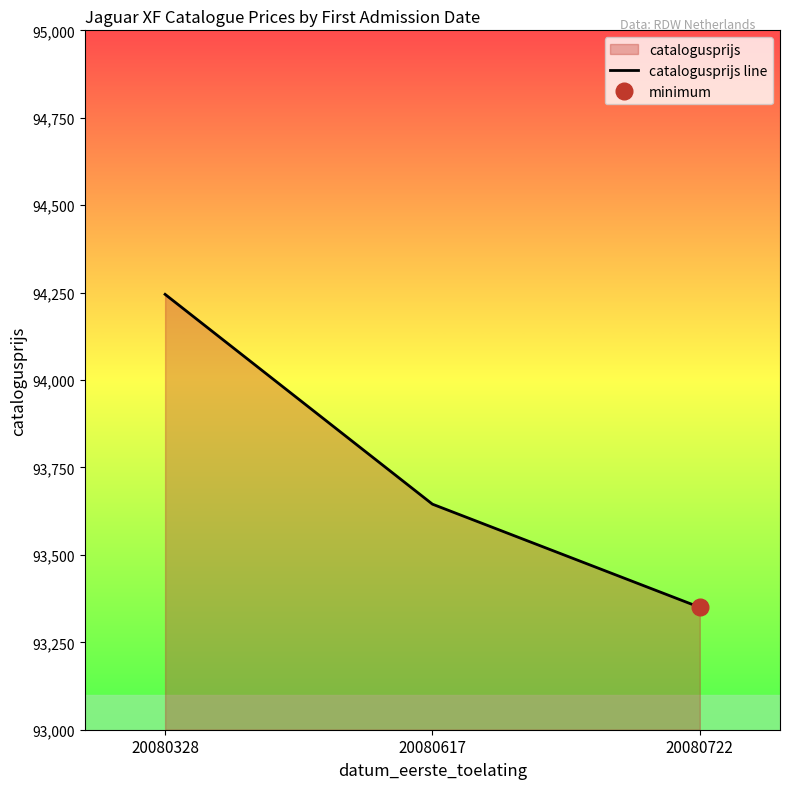

What is the sum of all values?

281240